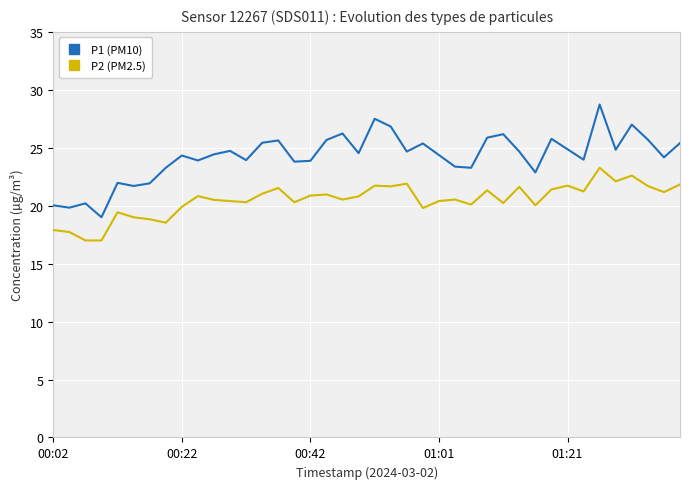

In P2 (PM2.5), how many points are higher than both neighbors (excluding endpoints)?

12